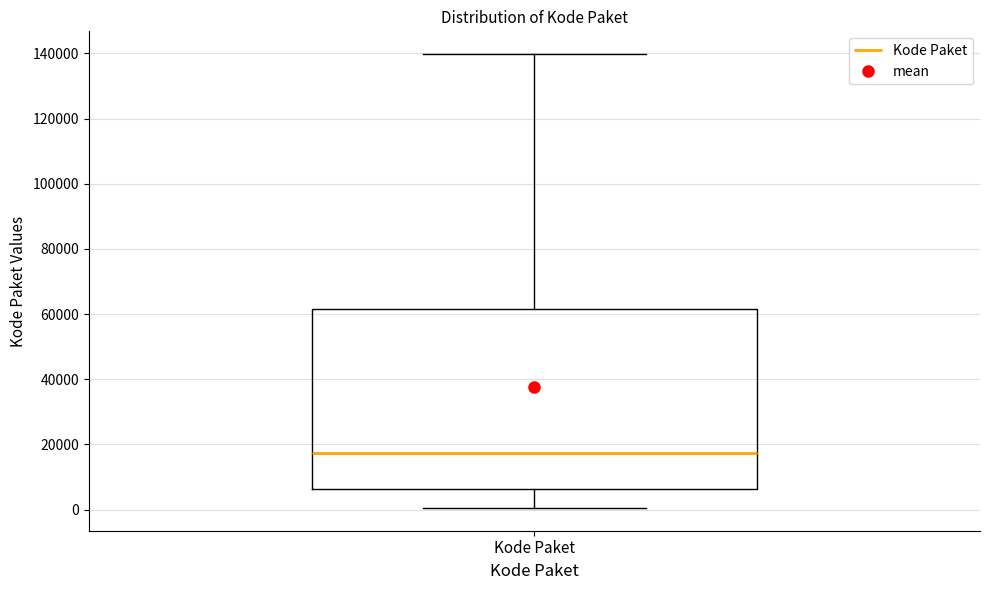

Where is the lower edge of the box for Kode Paket on the y-axis? The values are not printed on the chart, so give them approximately, as read against the axis.

6000